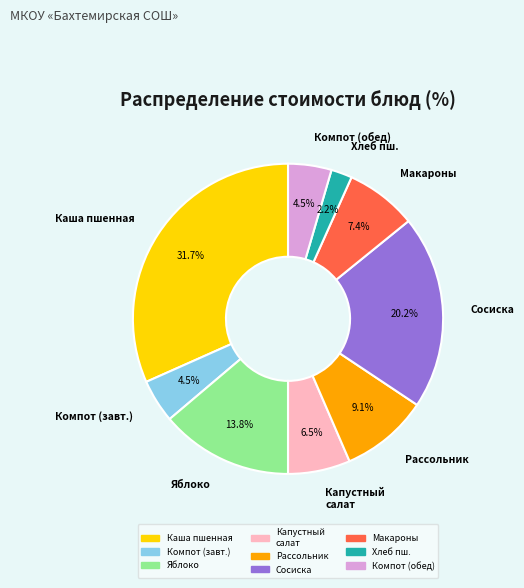

Does any single category account for the majority?

No